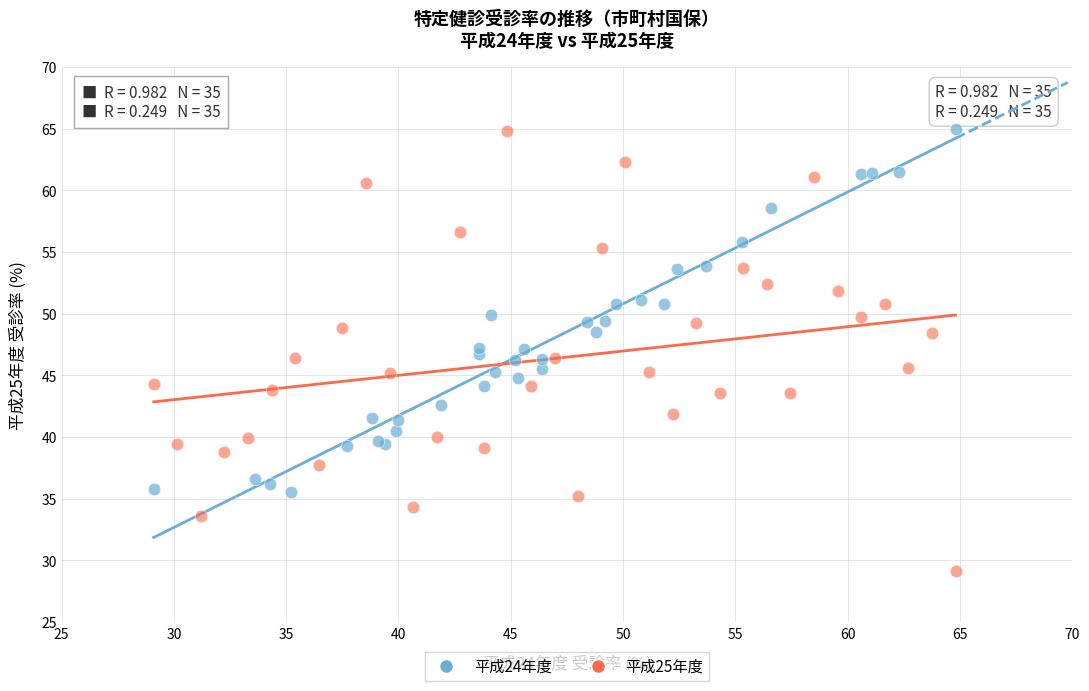

Which series has the largest Y range (max minus min)?

平成25年度